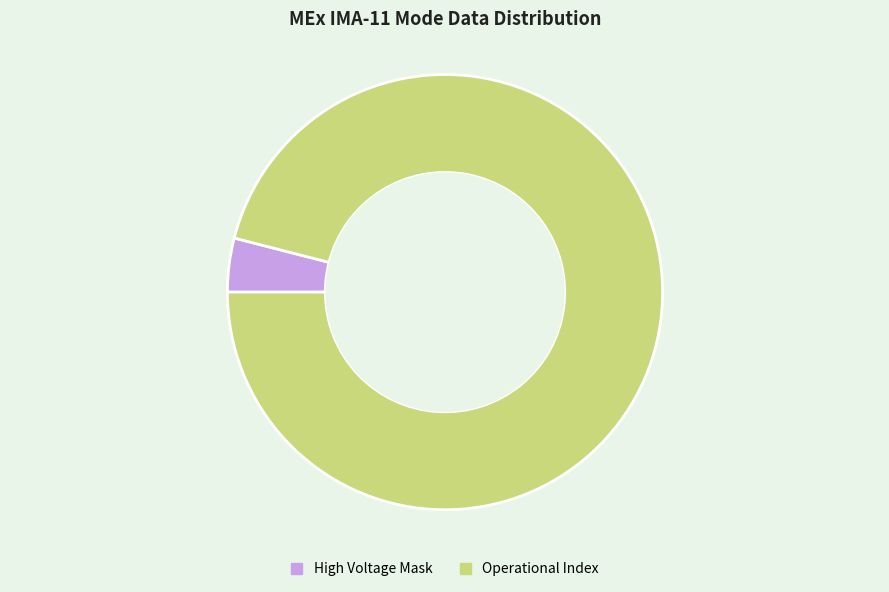

Which has a higher value, High Voltage Mask or Operational Index?

Operational Index